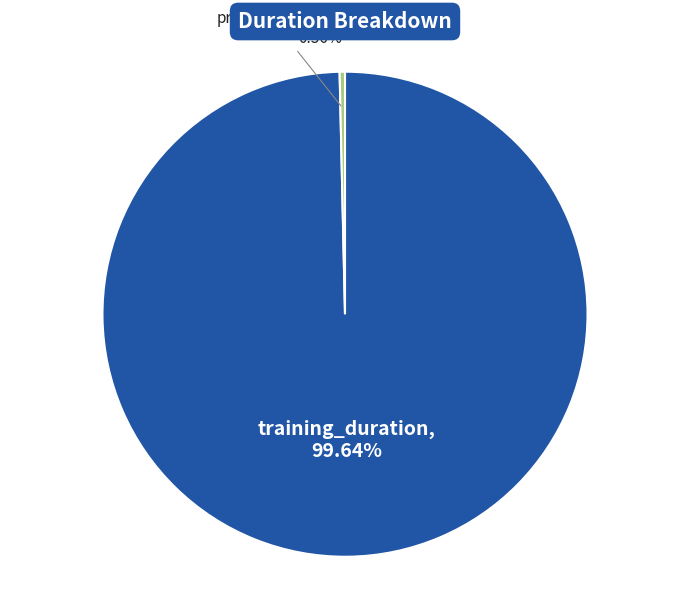

To the nearest percent, what is the difference between the largest and smallest slice percentages?

99%